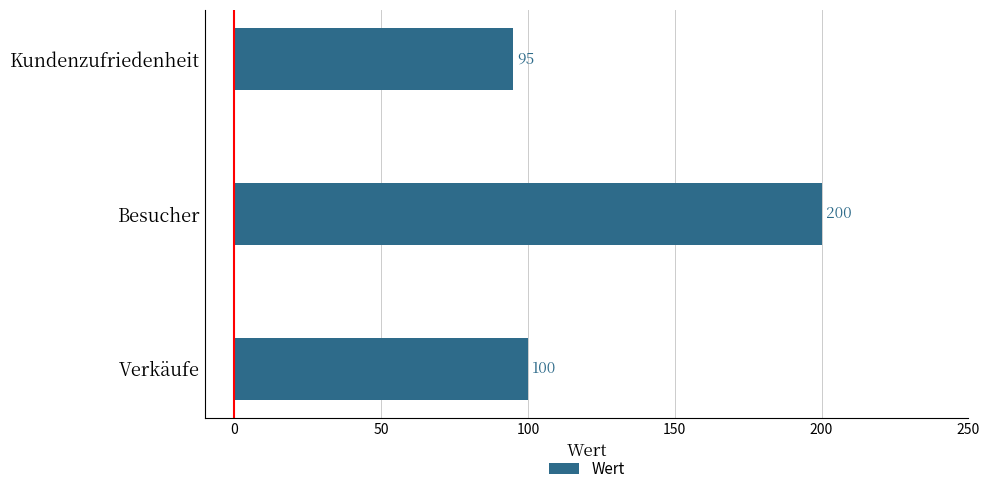

List the labels in order of value, smallest first.

Kundenzufriedenheit, Verkäufe, Besucher